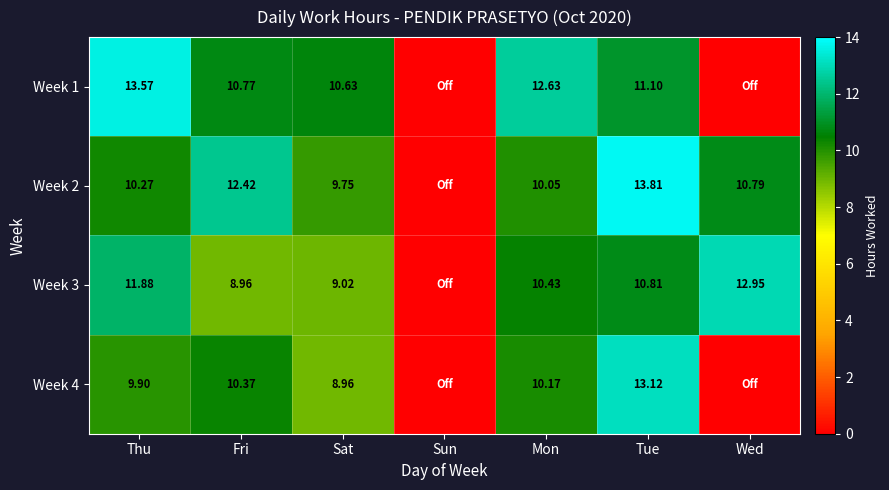

What is the total value across all series at Fri?

42.5